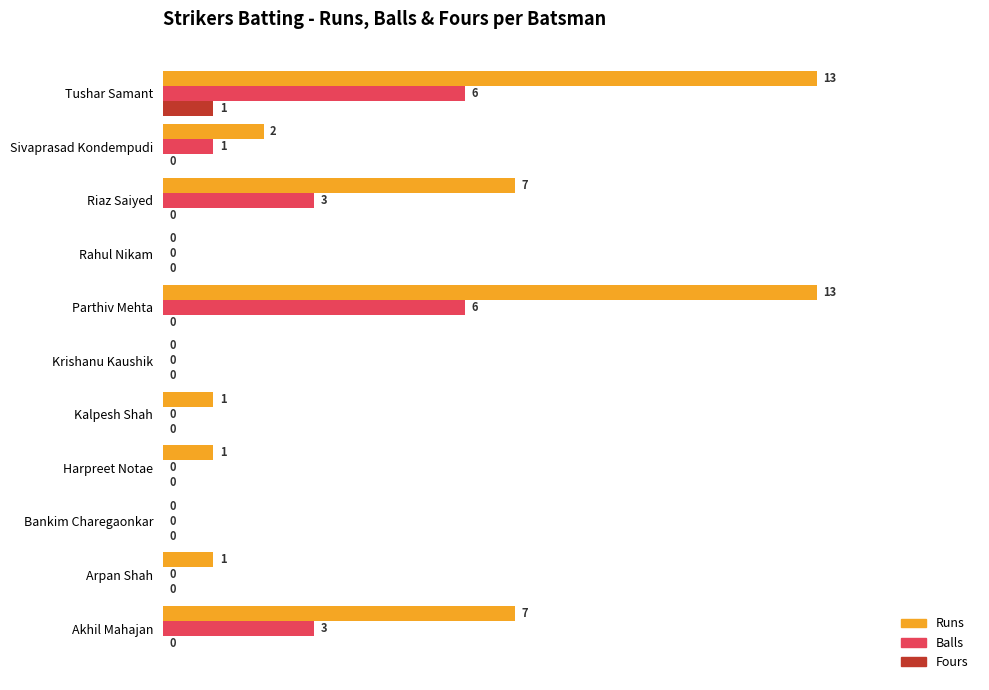

Which series changed the most between Kalpesh Shah and Tushar Samant?

Runs